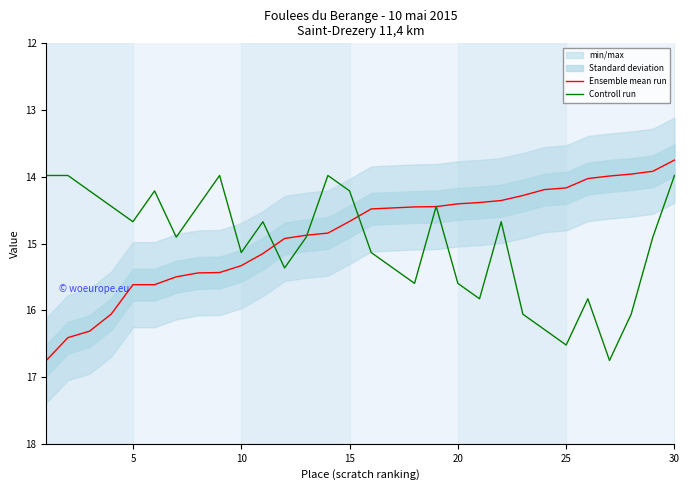

The value of Controll run at 15 is 14.2. True or false?

True